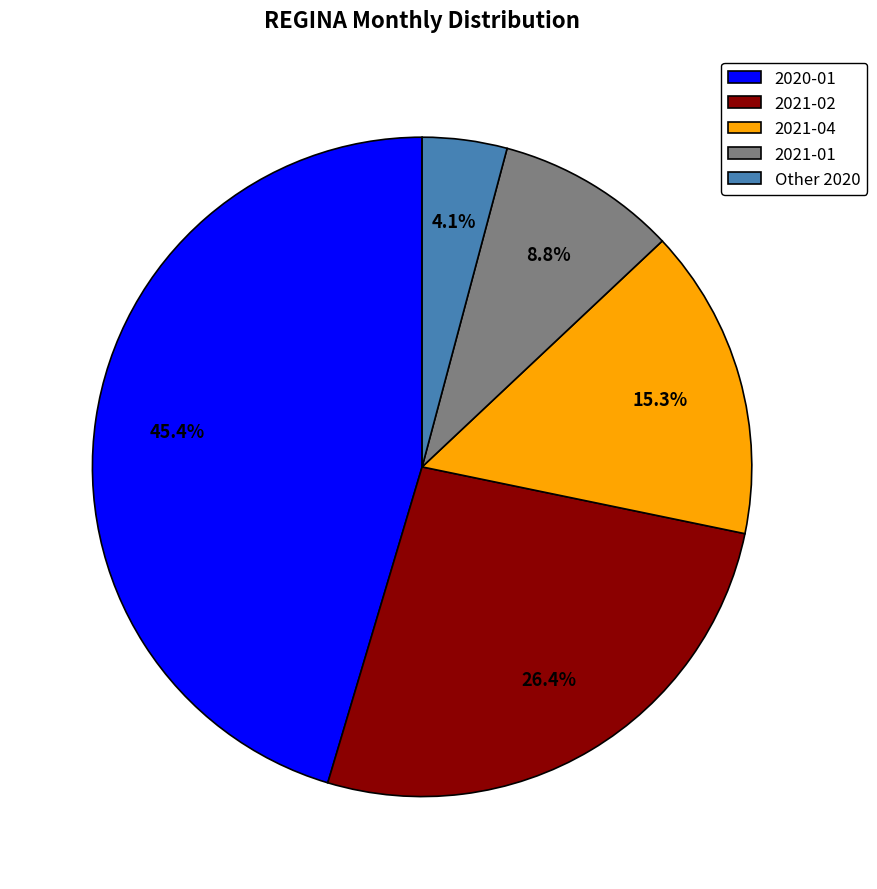

What is the smallest slice in the pie chart?

Other 2020